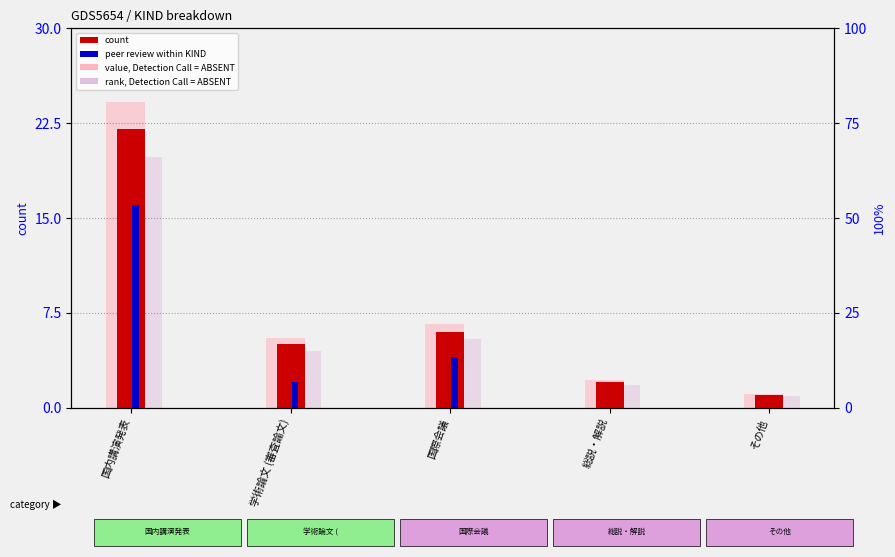

At which label does rank, Detection Call = ABSENT first exceed 4?

国内講演発表